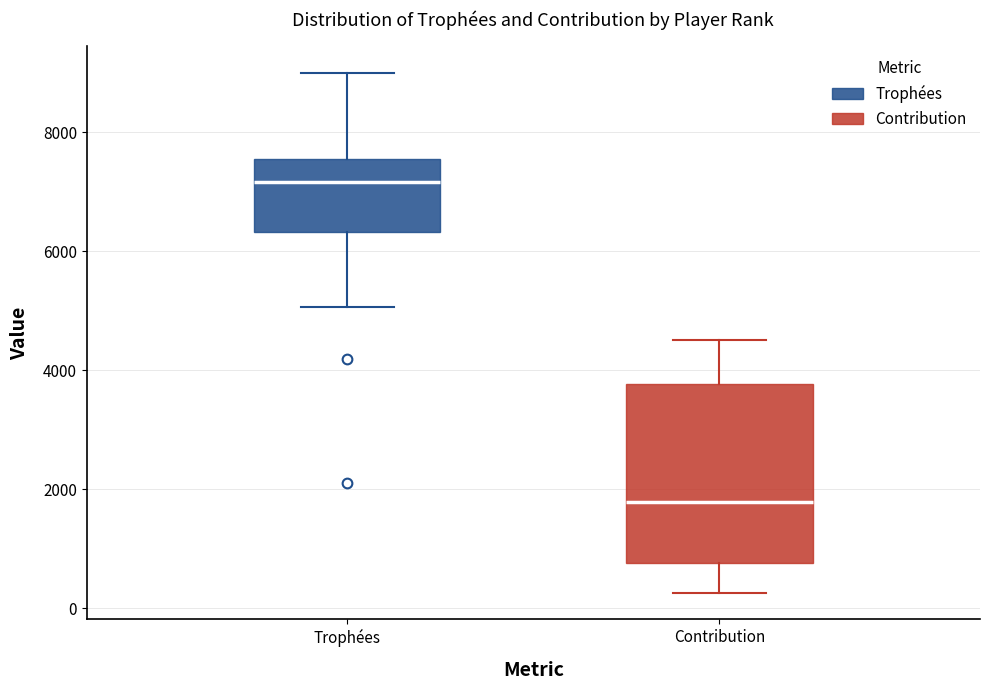

Reading left to right, transcribe this box plot: for each box, give where its median line is, the range the box spans, and where its two whiskers end, as read against the y-axis. The values are not printed on the chart, so give them approximately, as read against the axis.

Trophées: median 7200, box 6400 to 7600, whiskers 5000 to 9000
Contribution: median 1800, box 800 to 3800, whiskers 200 to 4600